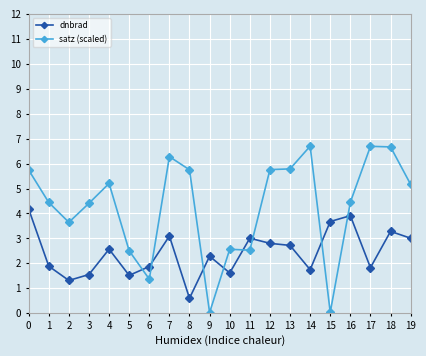

Between which two adjacent categories do satz (scaled) and dnbrad first intersect?

5 and 6